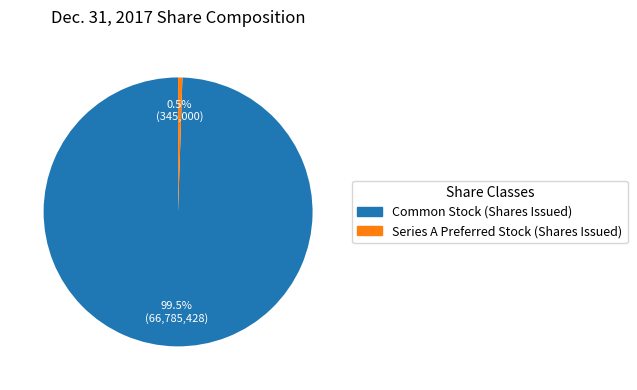

What is the smallest slice in the pie chart?

Series A Preferred Stock (Shares Issued)